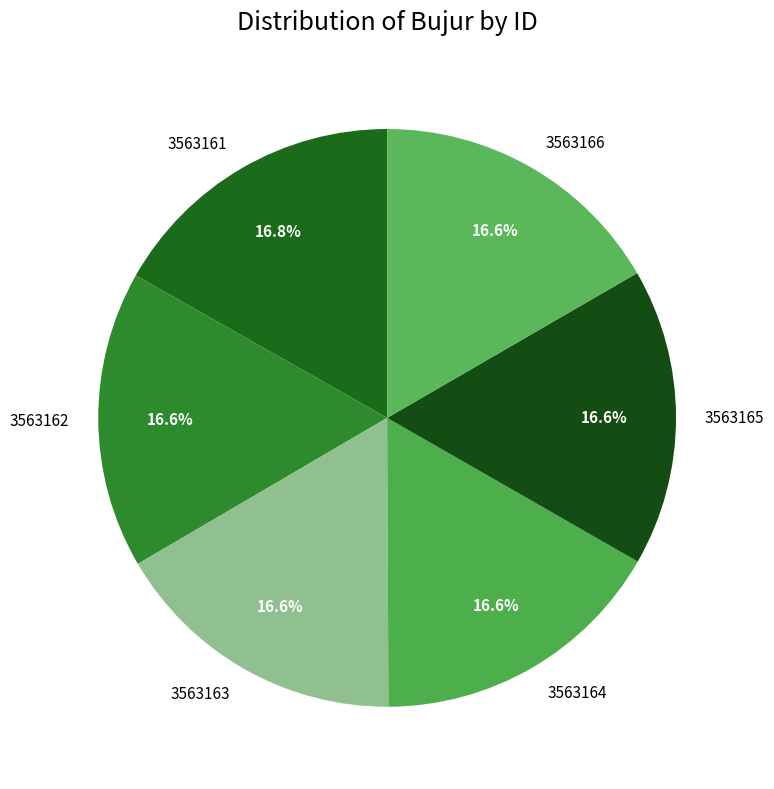

Count the number of slices in the pie.

6